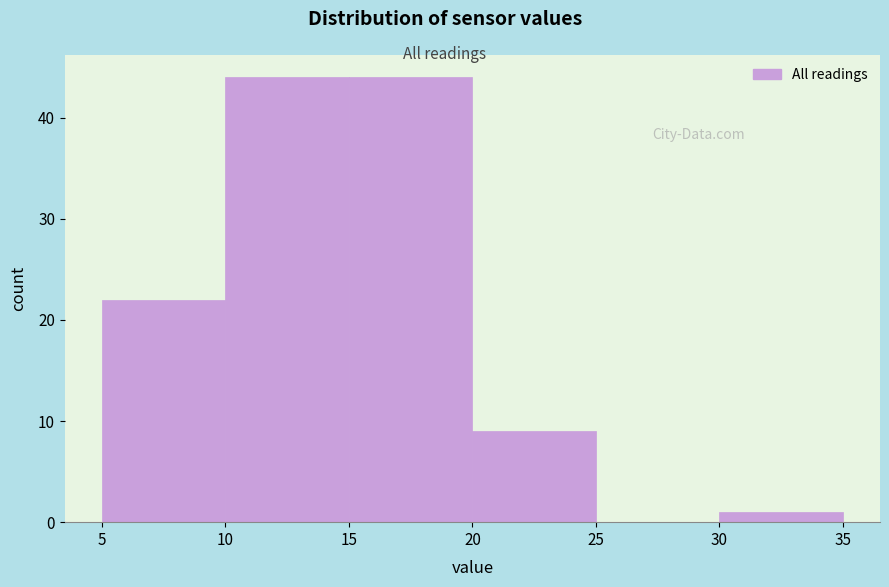

How tall is the bar that spans 10 to 15 on the x-axis? The values are not printed on the chart, so give them approximately, as read against the axis.

44